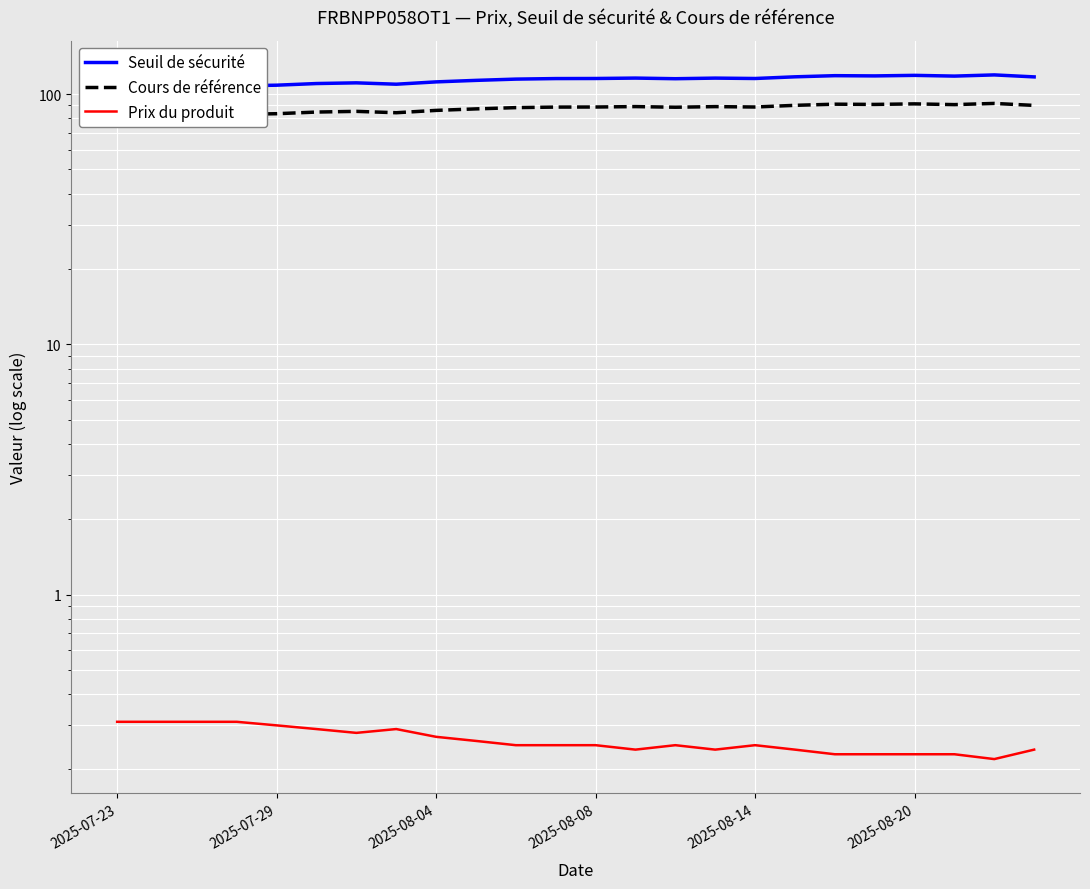

Is it true that Prix du produit equals 0.3 at 2025-07-29?

True